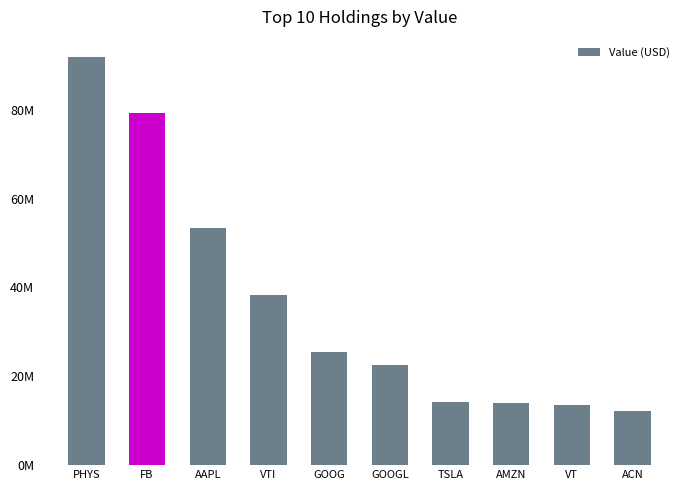

The value at ACN is 7071432. True or false?

False